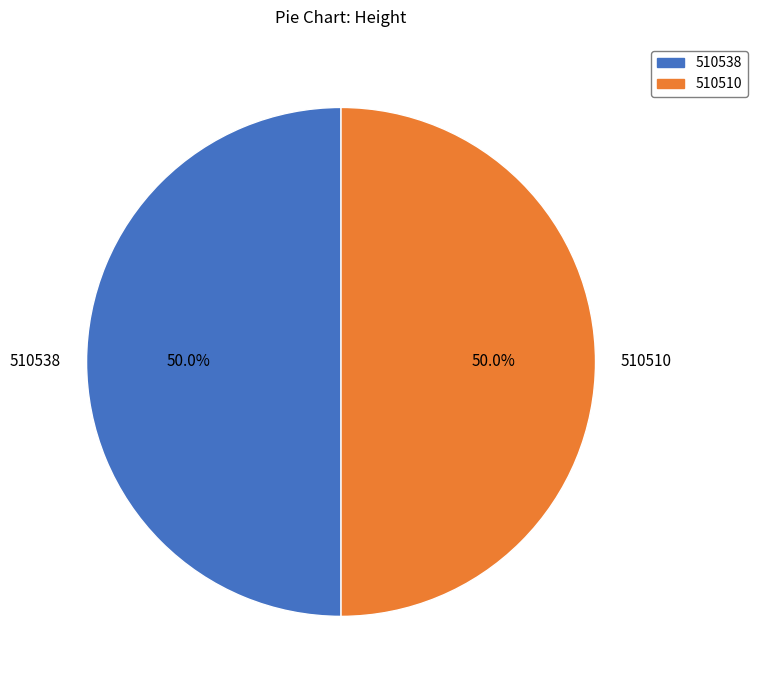

Combined, what portion of the pie is 510538 and 510510?

100.0%